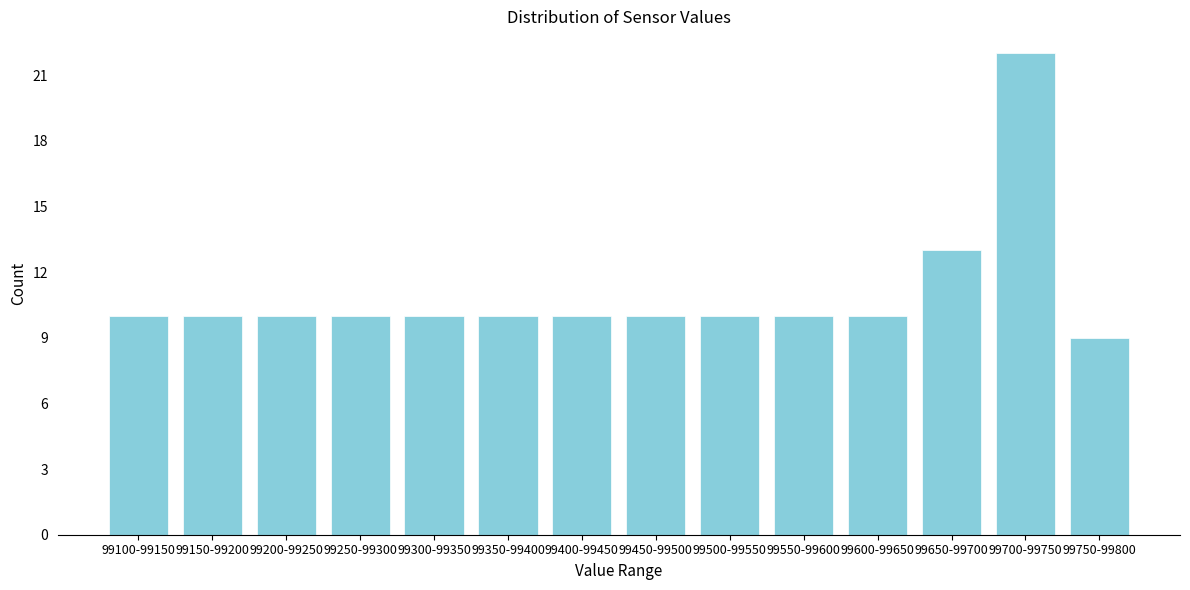

Reading left to right, list all the values displayed in this chart.

99100-99150=10	99150-99200=10	99200-99250=10	99250-99300=10	99300-99350=10	99350-99400=10	99400-99450=10	99450-99500=10	99500-99550=10	99550-99600=10	99600-99650=10	99650-99700=13	99700-99750=22	99750-99800=9